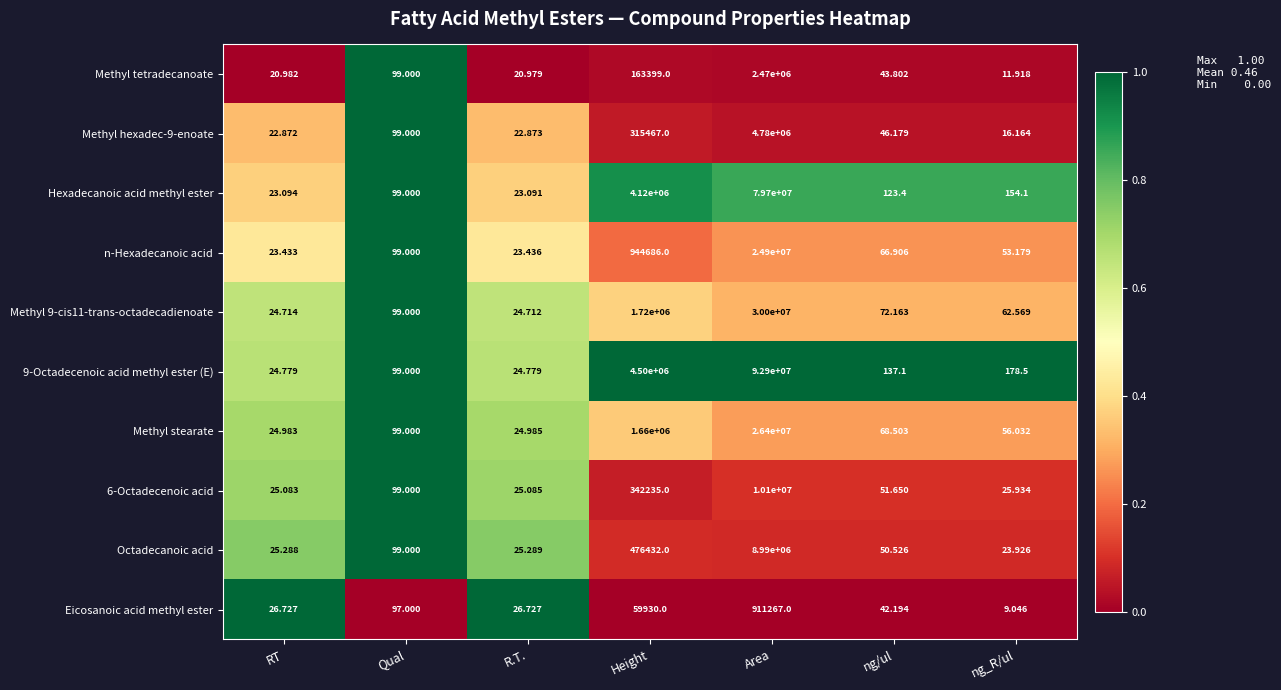

How many values in the Methyl 9-cis11-trans-octadecadienoate series are below 72?

3